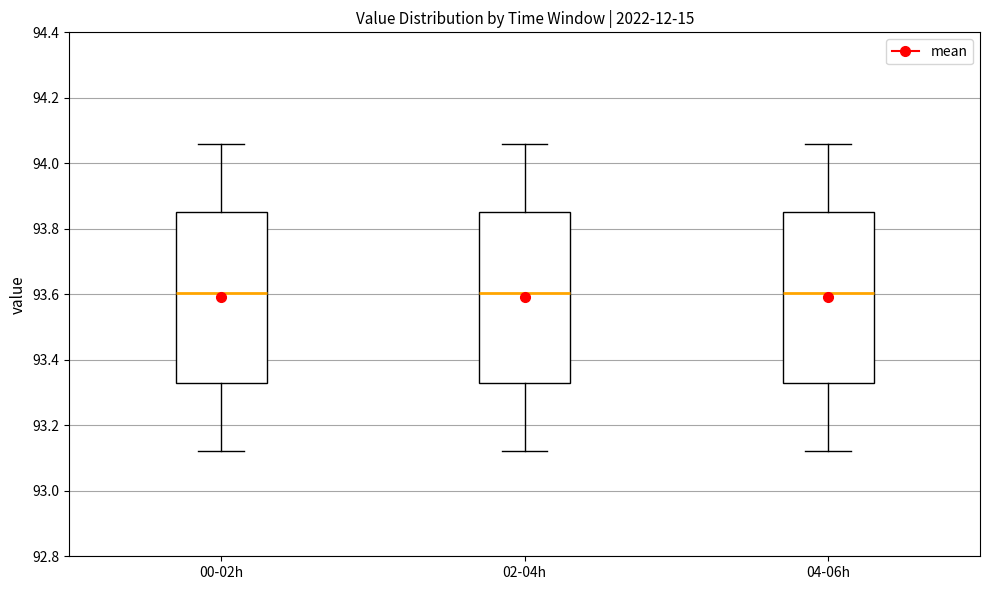

Where does the lower whisker of the box for 04-06h end on the y-axis? The values are not printed on the chart, so give them approximately, as read against the axis.

93.12